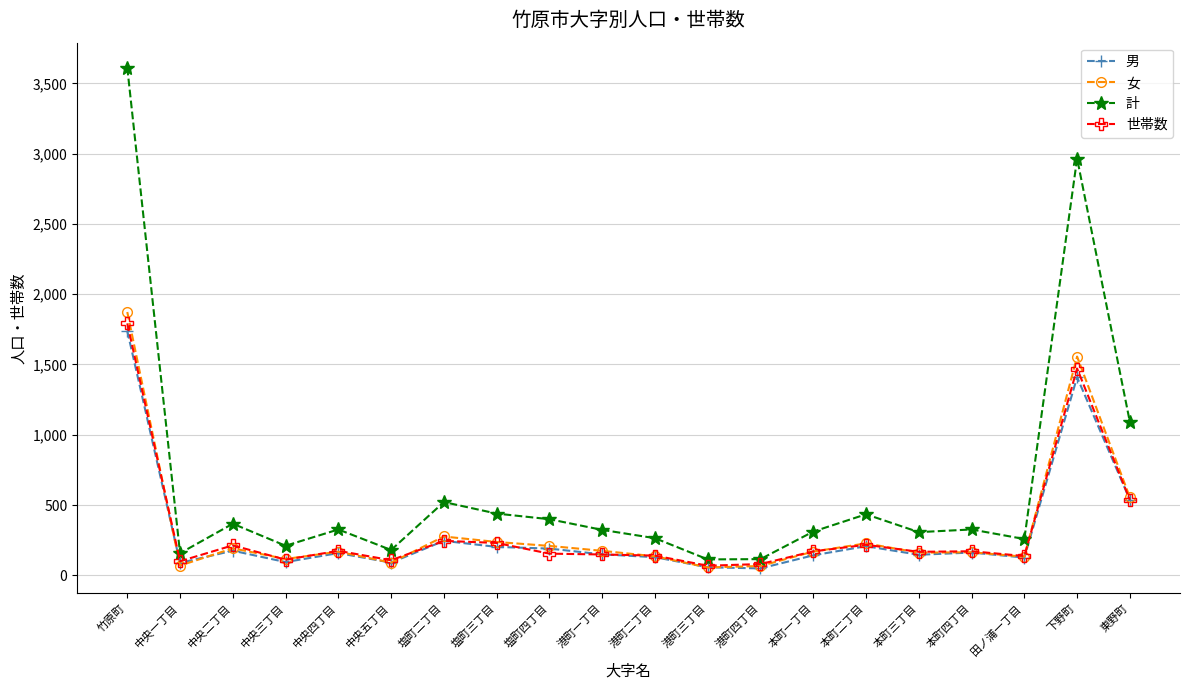

List the series in order of their peak value, highest first.

計, 女, 世帯数, 男